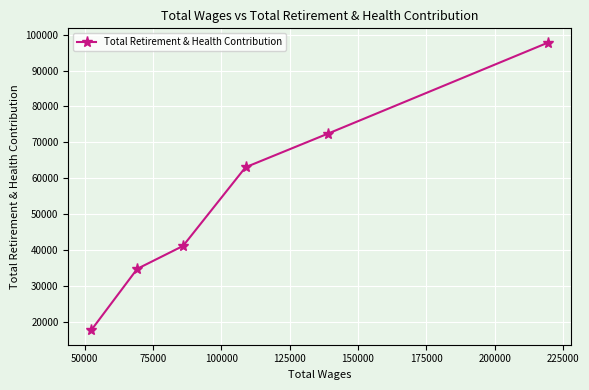

What is the difference between the second highest and minimum values?

54702